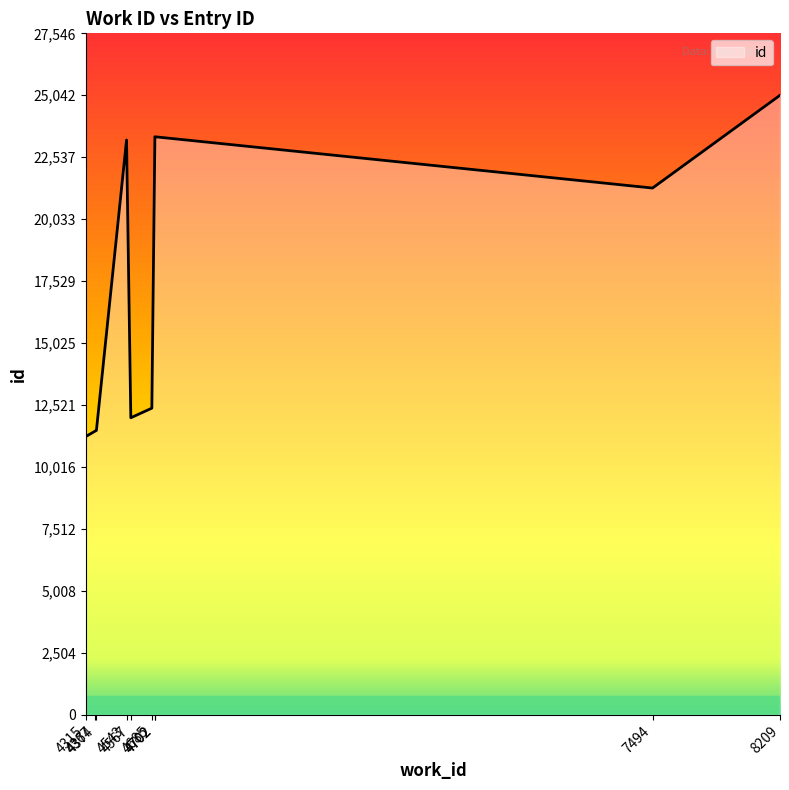

Is it true that the value at 4685 is 16209?

False